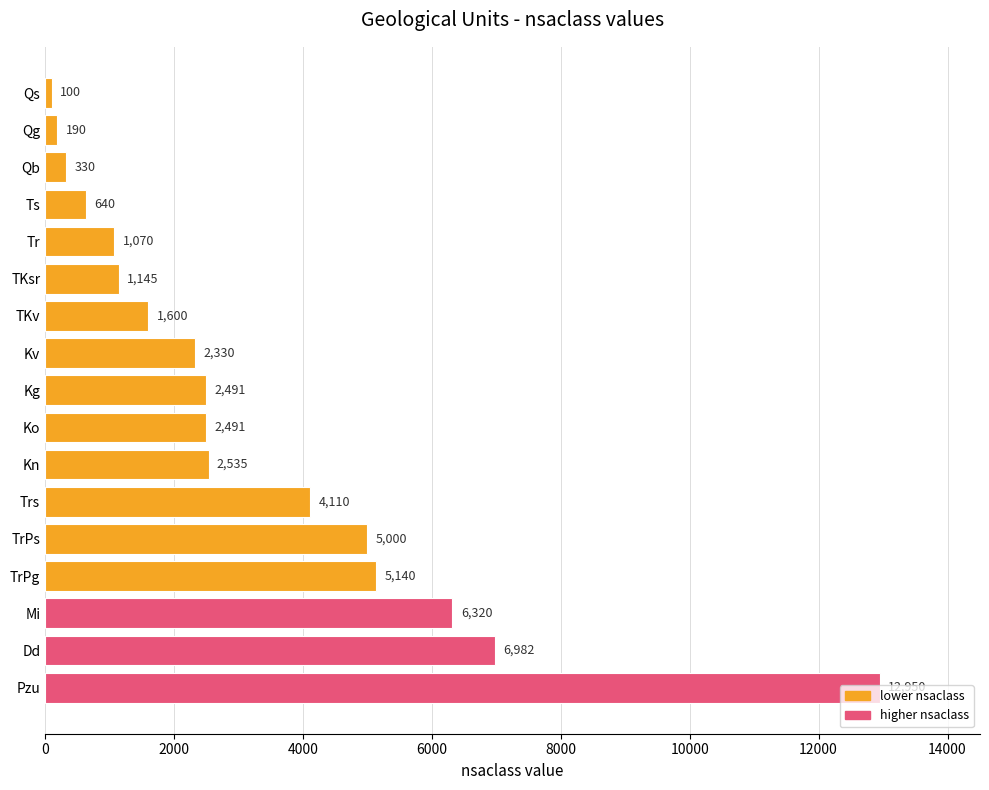

What is the difference between the second highest and minimum values?

6882